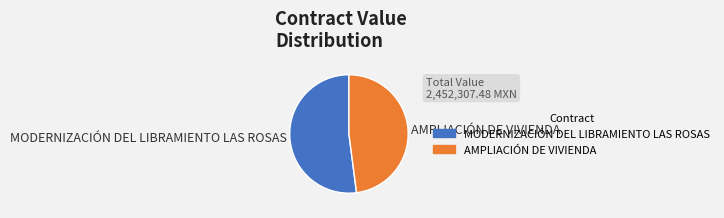

How many slices are in this pie chart?

2